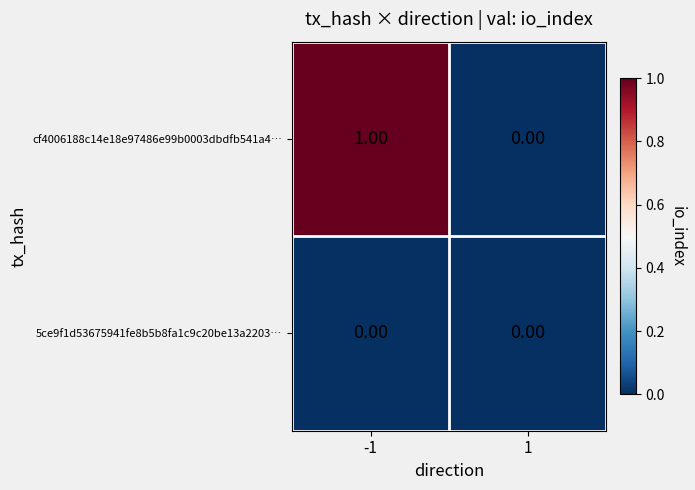

Rank the series by their average value, from lowest to highest.

5ce9f1d53675941fe8b5b8fa1c9c20be13a2203…, cf4006188c14e18e97486e99b0003dbdfb541a4…